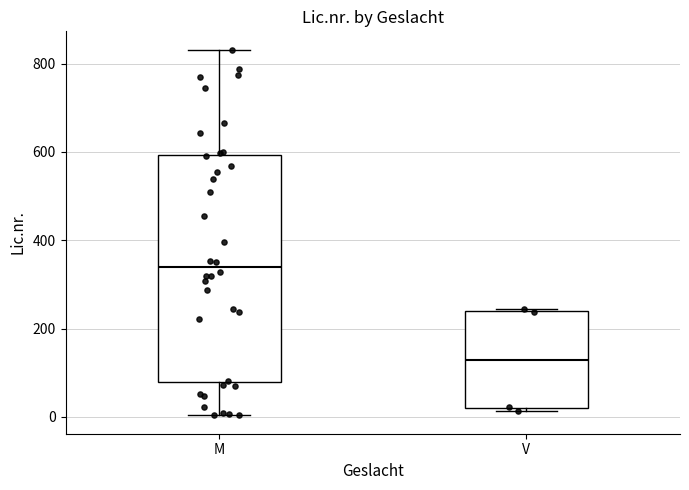

Which box's median line is the lowest?

V